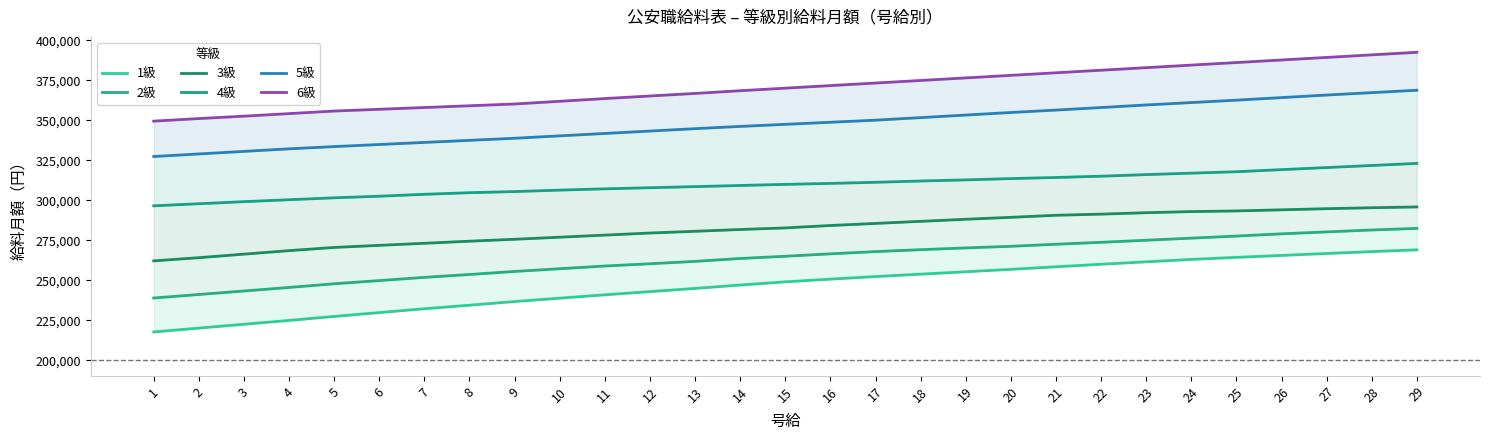

Count the number of data series in this chart.

6